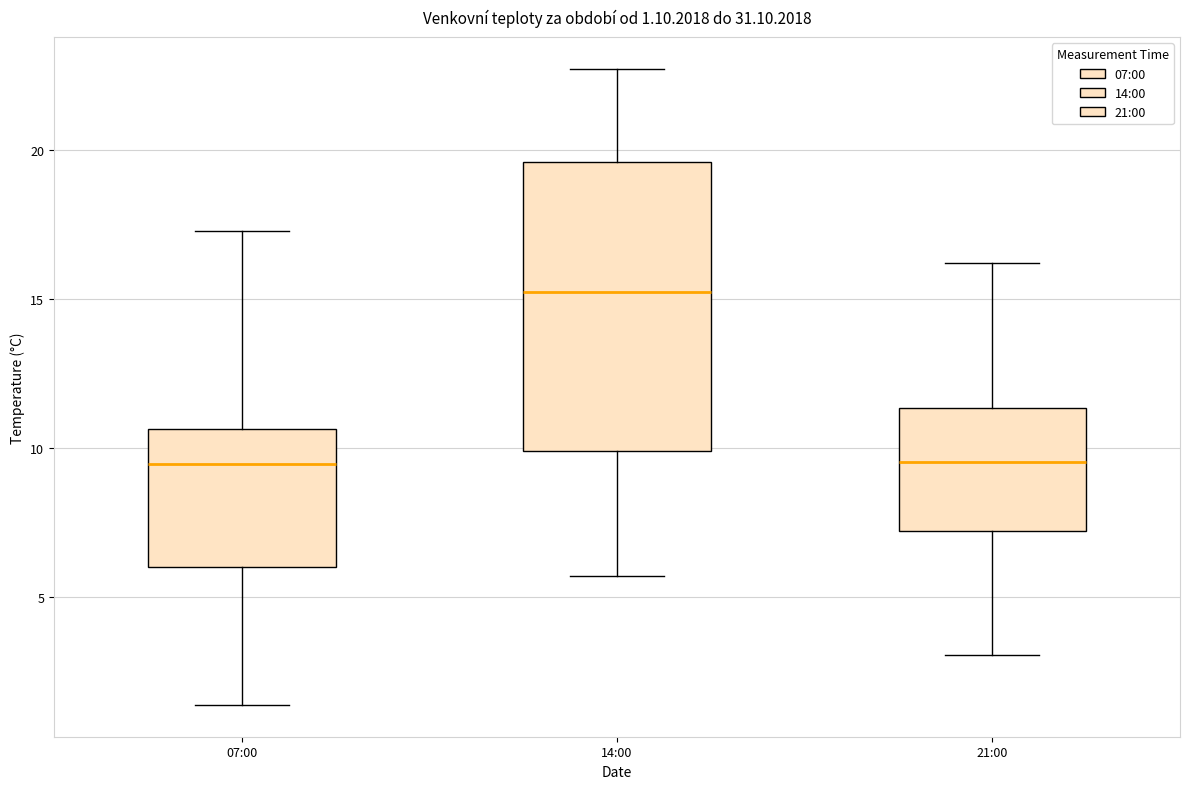

Comparing the boxes themselves (not the whiskers), which one is the tallest?

14:00